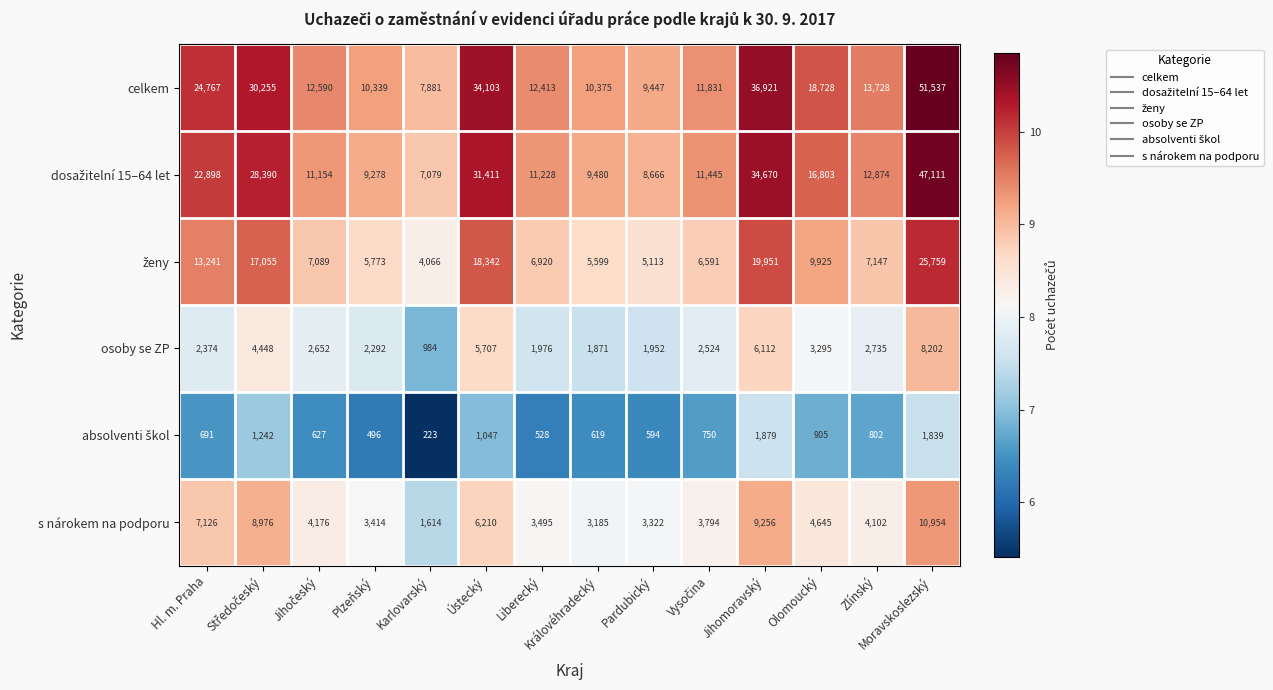

Which series has the largest total across all categories?

celkem